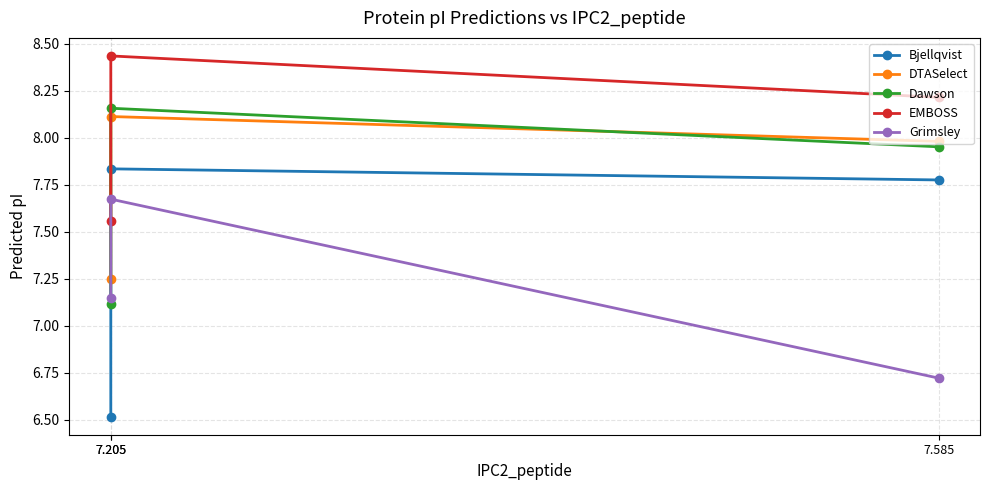

List the series in order of their peak value, lowest first.

Grimsley, Bjellqvist, DTASelect, Dawson, EMBOSS